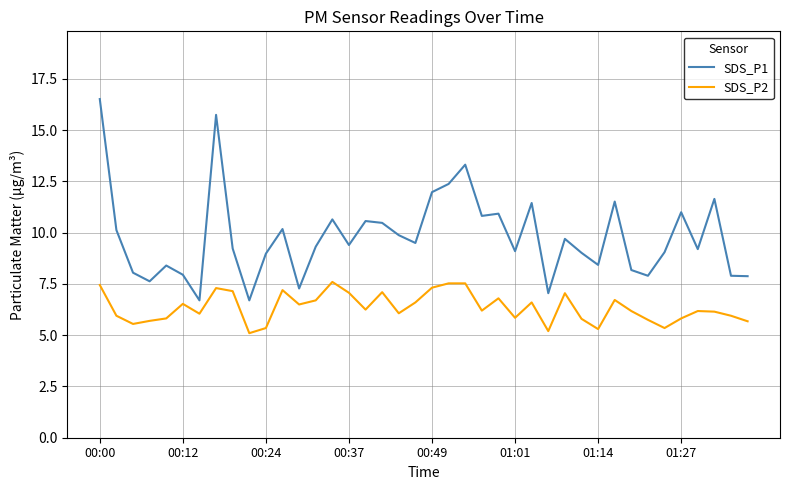

What is the difference between the maximum and minimum values in the SDS_P1 series?

9.8